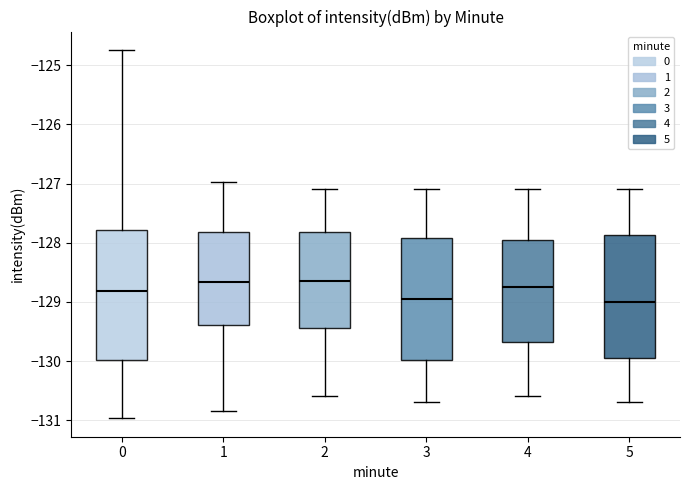

Reading left to right, read every box against the y-axis: the position of its median line, the range the box covers, and the ends of its whiskers. The values are not printed on the chart, so give them approximately, as read against the axis.

0: median -128.8, box -130.0 to -127.8, whiskers -131.0 to -124.7
1: median -128.7, box -129.4 to -127.8, whiskers -130.8 to -127.0
2: median -128.6, box -129.4 to -127.8, whiskers -130.6 to -127.1
3: median -128.9, box -130.0 to -127.9, whiskers -130.7 to -127.1
4: median -128.7, box -129.7 to -127.9, whiskers -130.6 to -127.1
5: median -129.0, box -129.9 to -127.9, whiskers -130.7 to -127.1